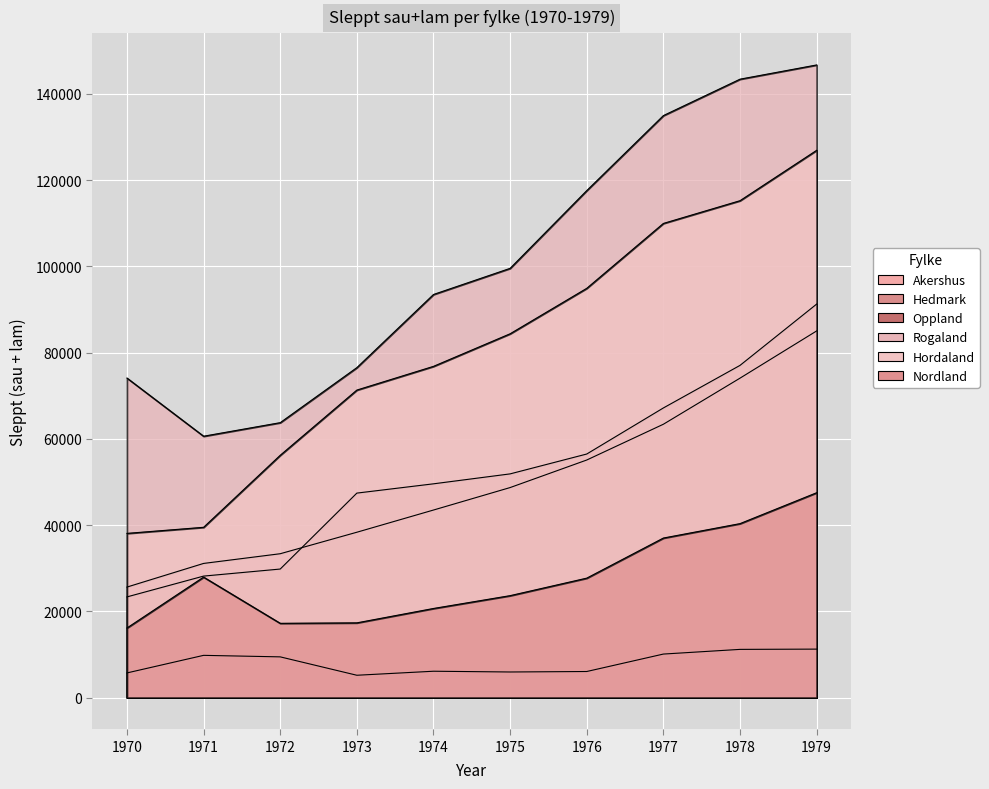

How many values in the Rogaland series are below 99518?

5